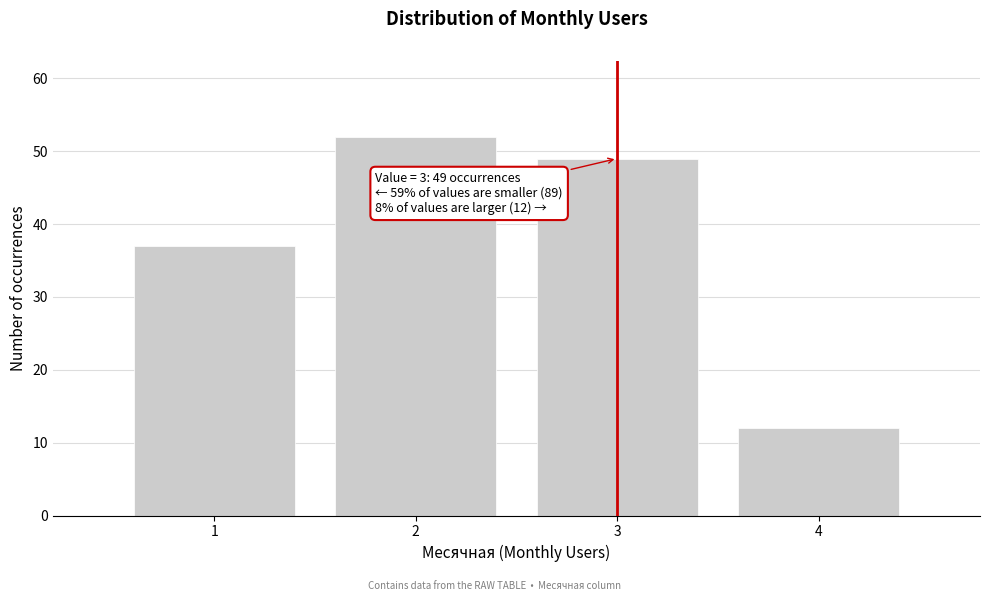

Over which range of the x-axis is the bar tallest?

1.5 to 2.5